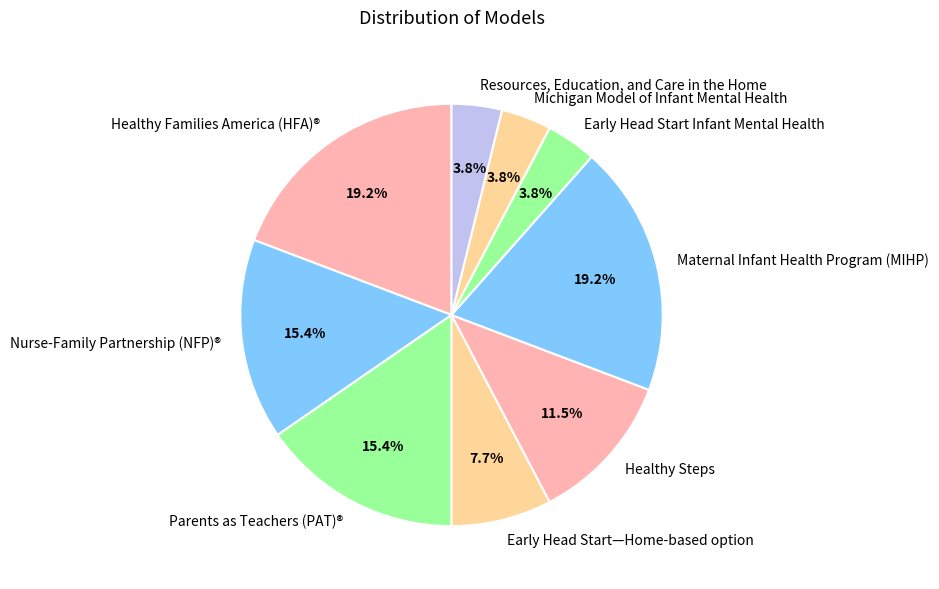

True or false: Early Head Start Infant Mental Health accounts for 4% of the total.

True